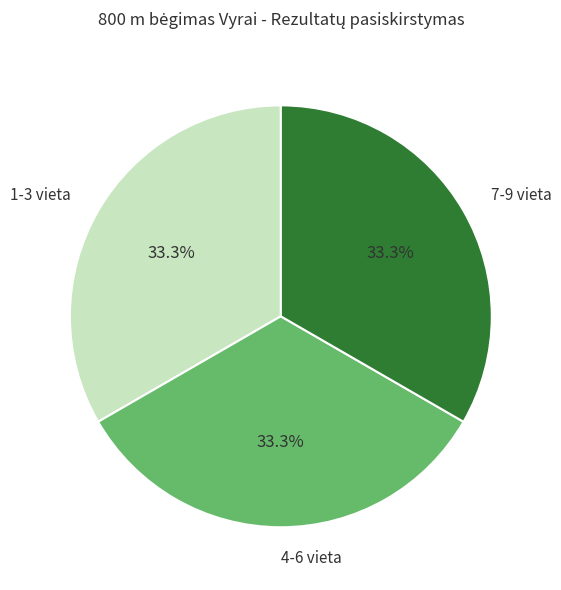

What portion of the pie excludes 1-3 vieta?

66.7%